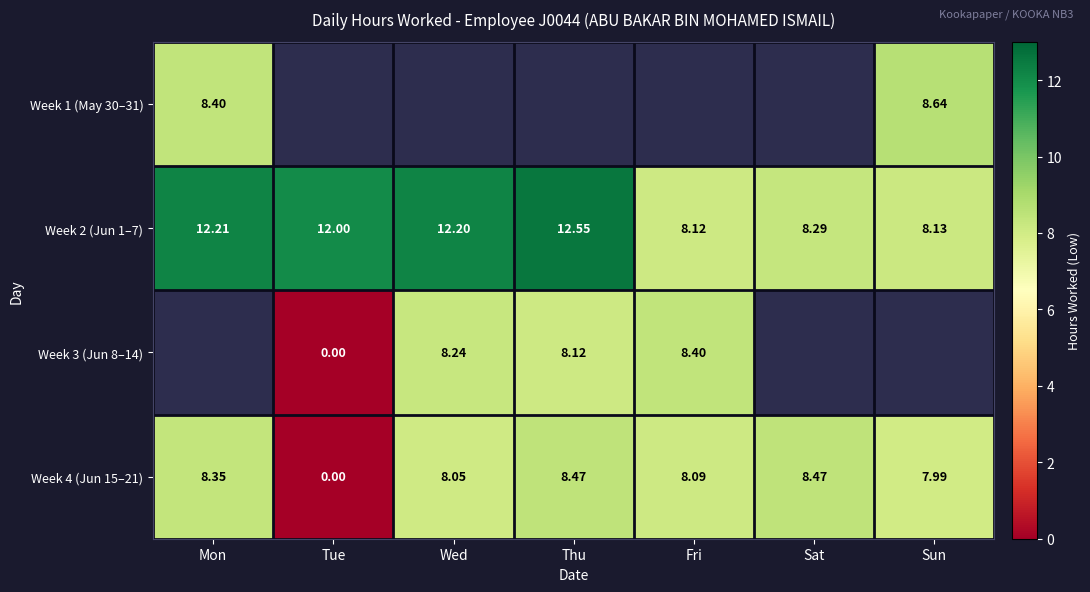

Rank the categories by Week 2 (Jun 1–7) value from lowest to highest.

Fri, Sun, Sat, Tue, Wed, Mon, Thu